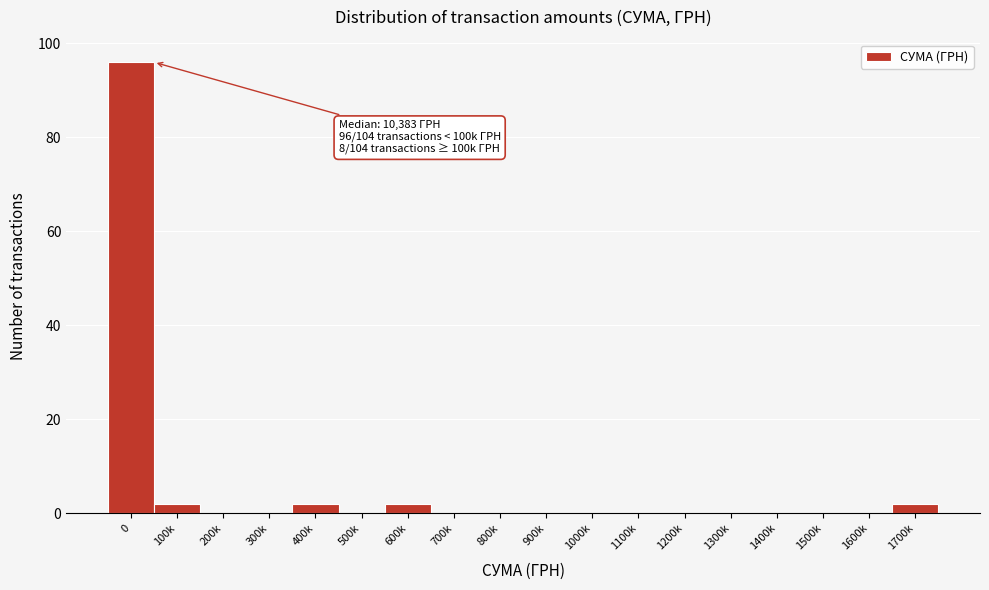

Reading left to right, extract all data points from this chart.

0=96	100k=2	200k=0	300k=0	400k=2	500k=0	600k=2	700k=0	800k=0	900k=0	1000k=0	1100k=0	1200k=0	1300k=0	1400k=0	1500k=0	1600k=0	1700k=2